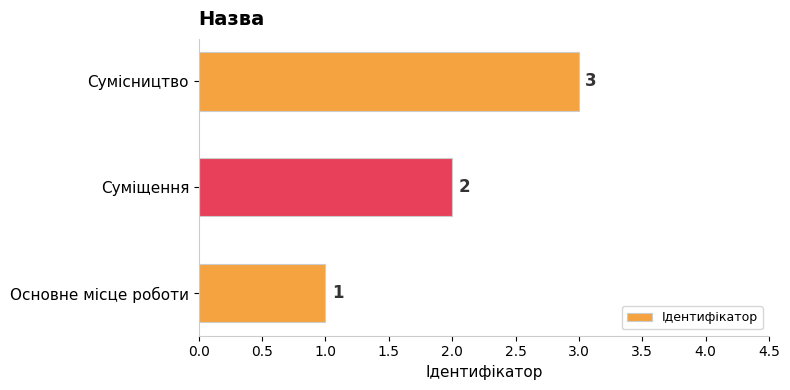

The chart shows a value of 0 at Основне місце роботи. True or false?

False